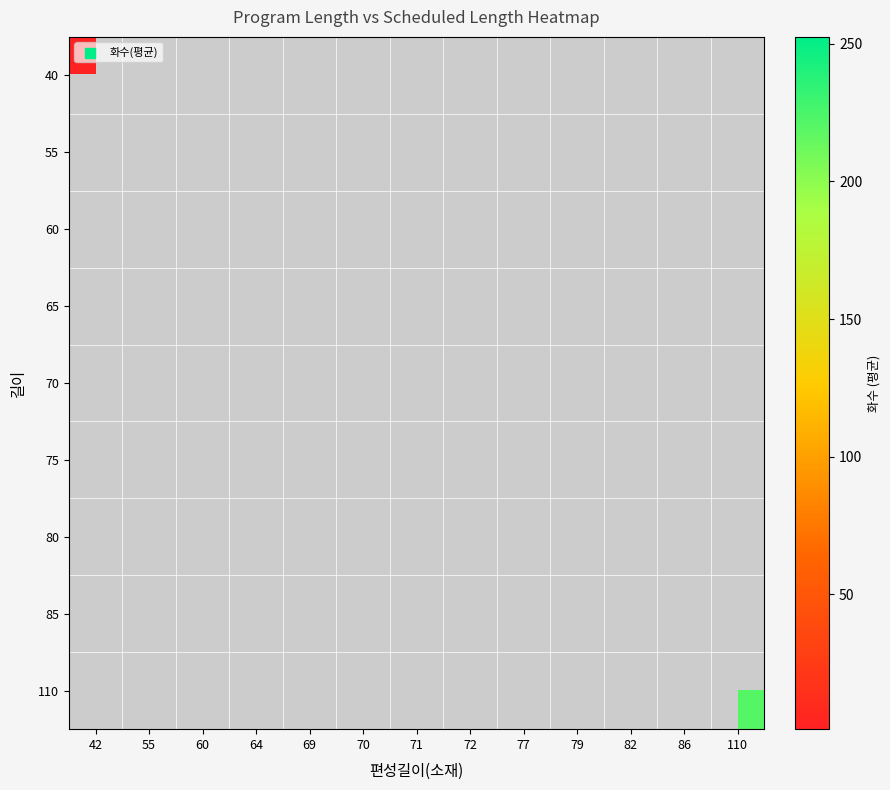

Which category has the lowest value across all series?

42